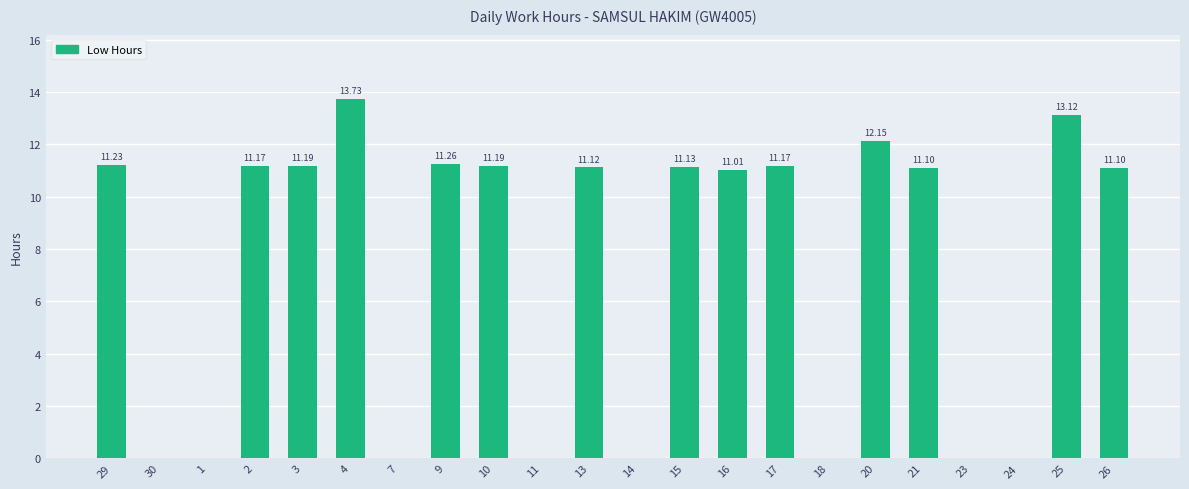

Reading left to right, what are all the values shown in this chart?

29=11.2	30=0.0	1=0.0	2=11.2	3=11.2	4=13.7	7=0.0	9=11.3	10=11.2	11=0.0	13=11.1	14=0.0	15=11.1	16=11.0	17=11.2	18=0.0	20=12.2	21=11.1	23=0.0	24=0.0	25=13.1	26=11.1